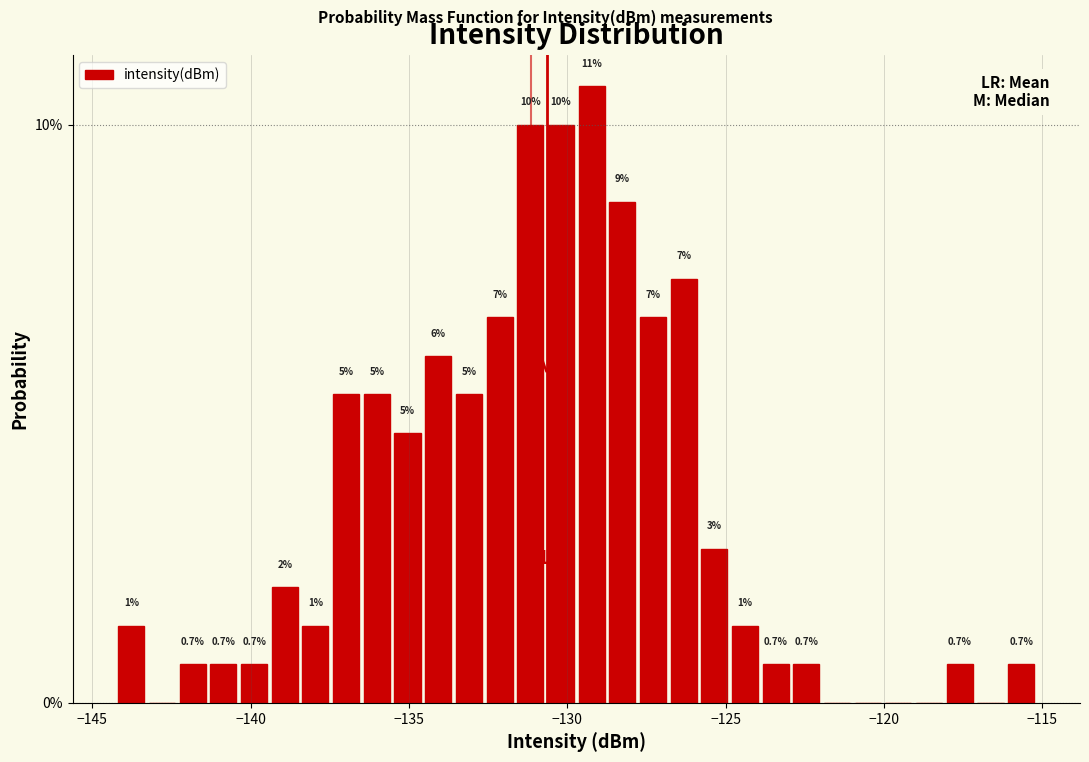

Around what value on the x-axis is the tallest bar? Give the approximate position of its centre, as read against the axis.

-129.0